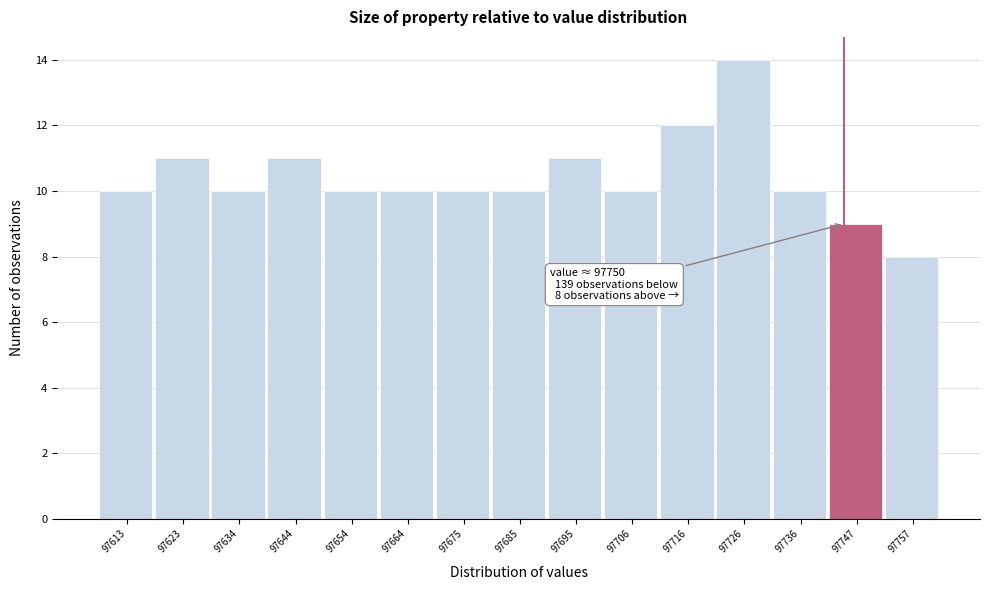

Reading right to left, list all the values displayed in this chart.

8	9	10	14	12	10	11	10	10	10	10	11	10	11	10